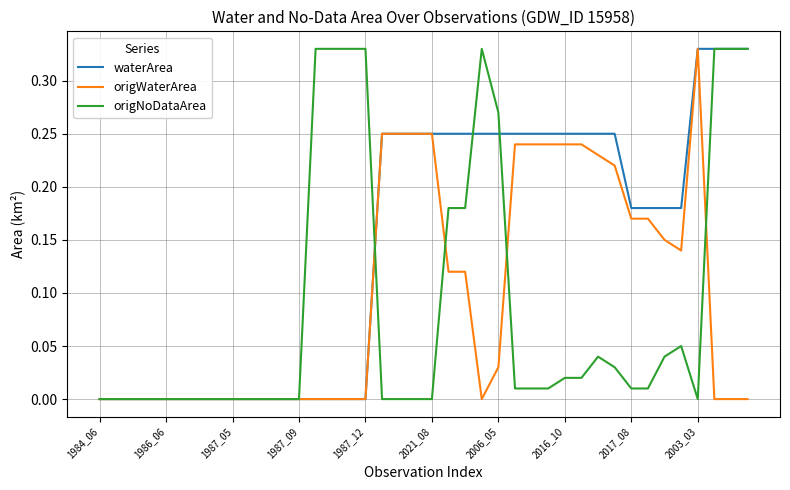

Rank the series by their average value, from highest to lowest.

waterArea, origWaterArea, origNoDataArea